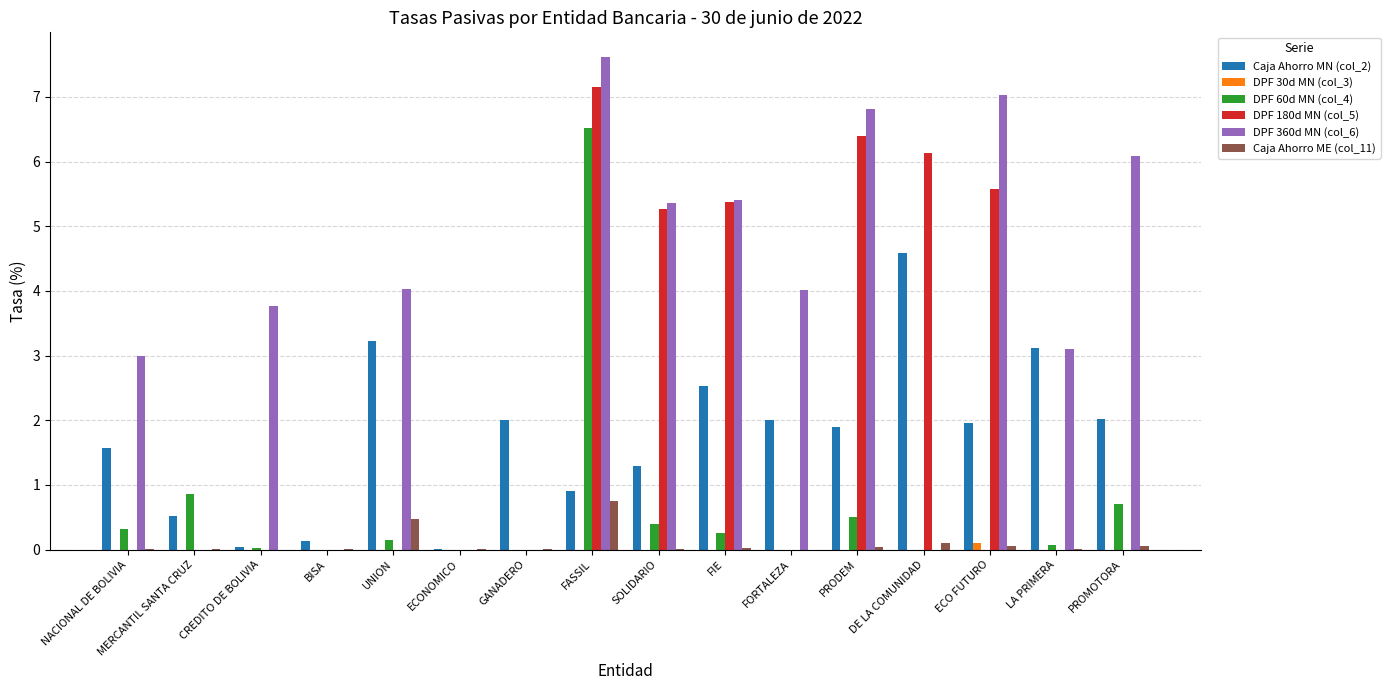

Are the bars horizontal?

No